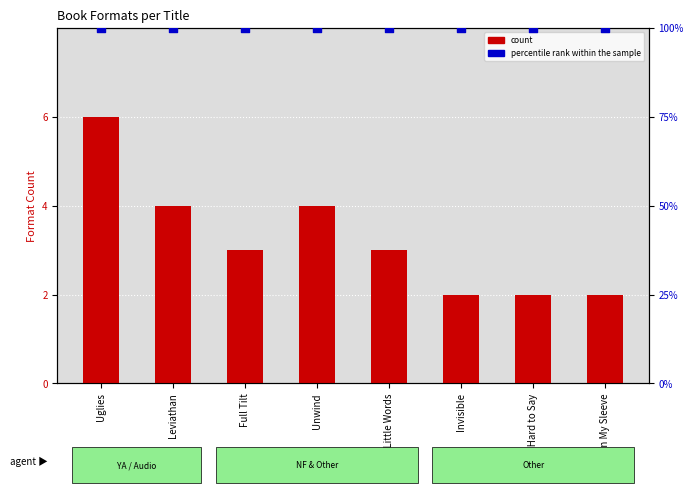

Which series reaches the maximum Y coordinate?

percentile rank within the sample